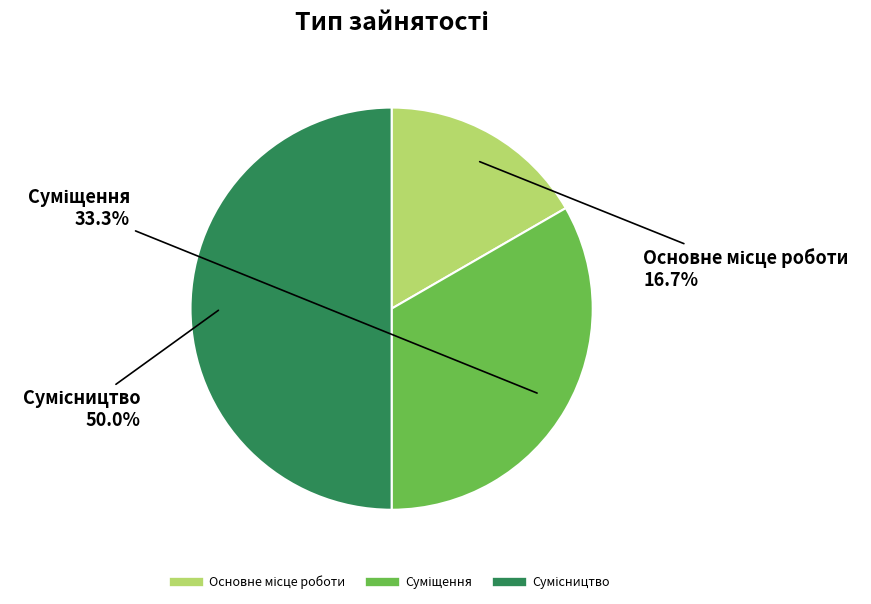

What is the smallest slice in the pie chart?

Основне місце роботи